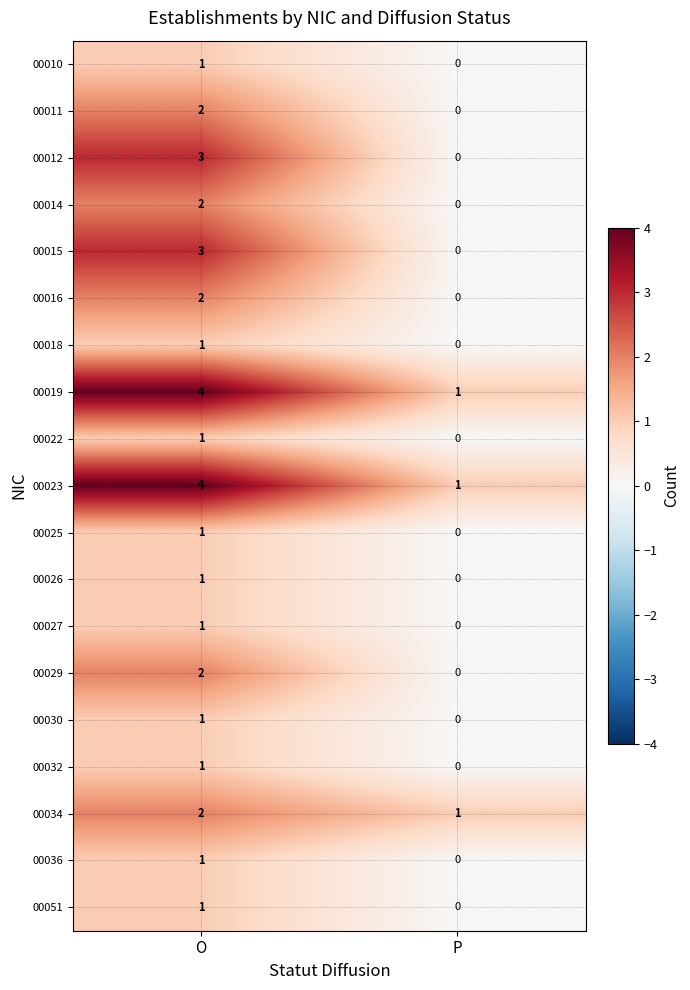

Is the value of 00022 at O greater than the value of 00012 at P?

Yes